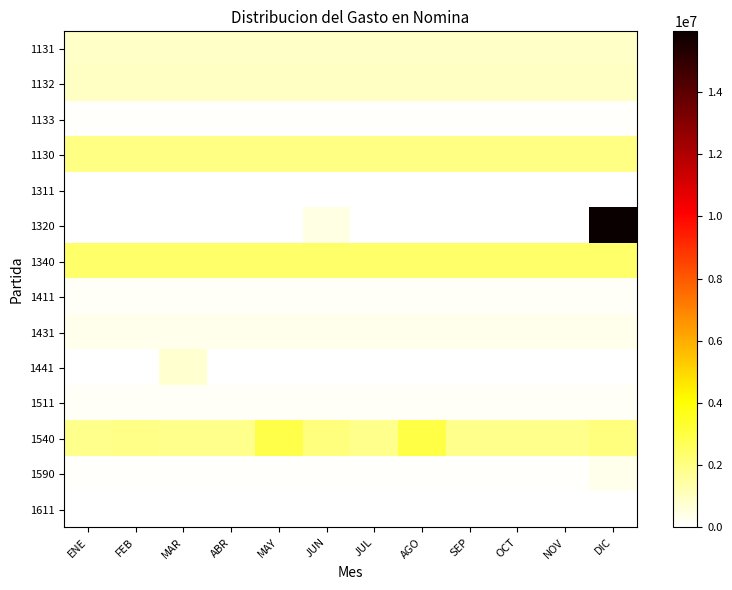

At which category is the sum across all series the highest?

DIC